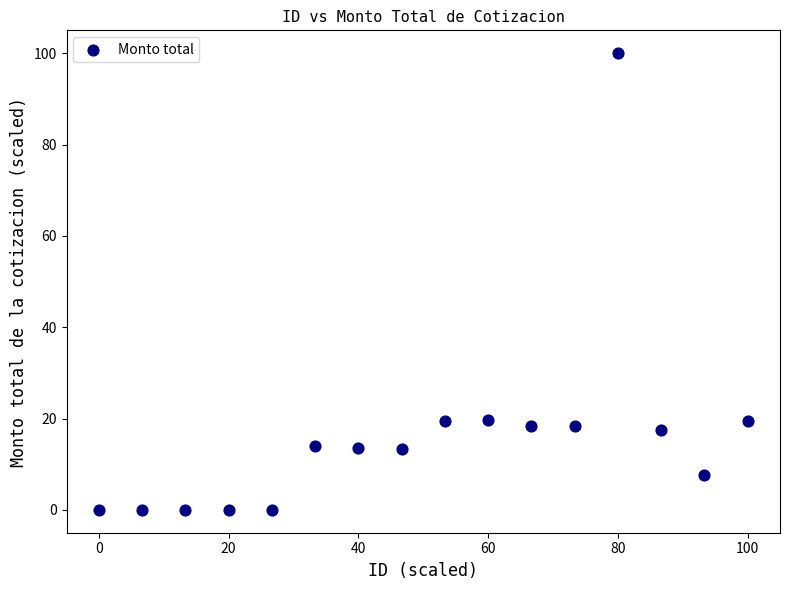

What is the range of Y values (max minus min)?

100.0